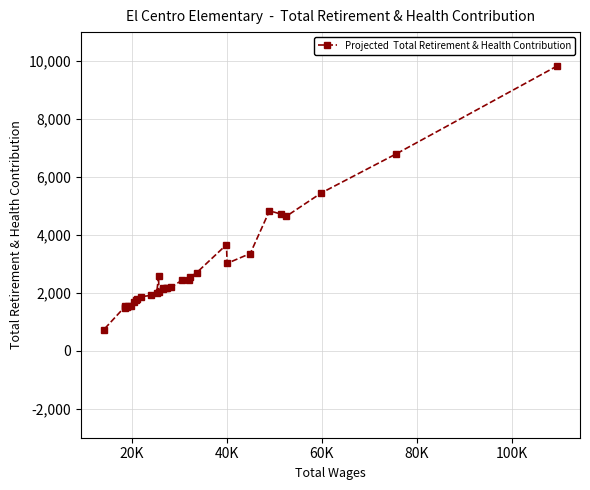

True or false: the data has more than 1 interior local peaks.

True